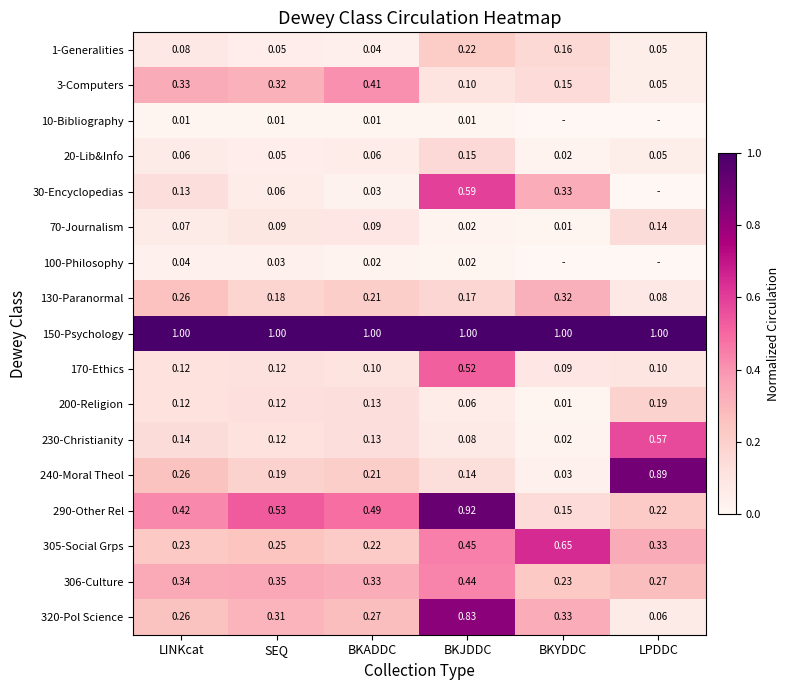

Between BKJDDC and BKYDDC, which is larger?

BKJDDC